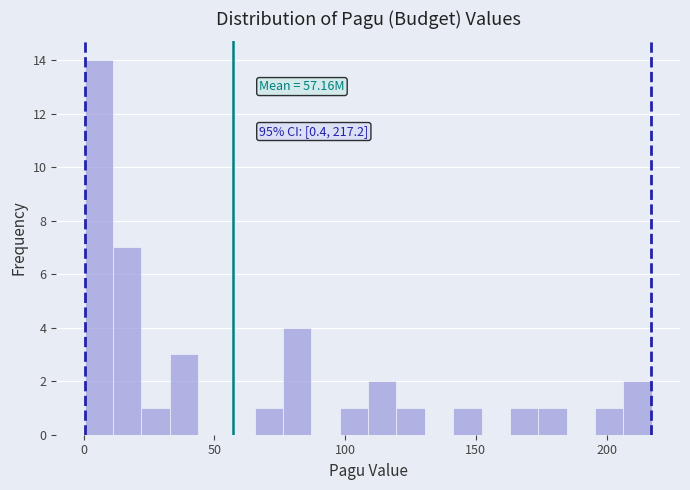

Around what value on the x-axis is the tallest bar? Give the approximate position of its centre, as read against the axis.

5